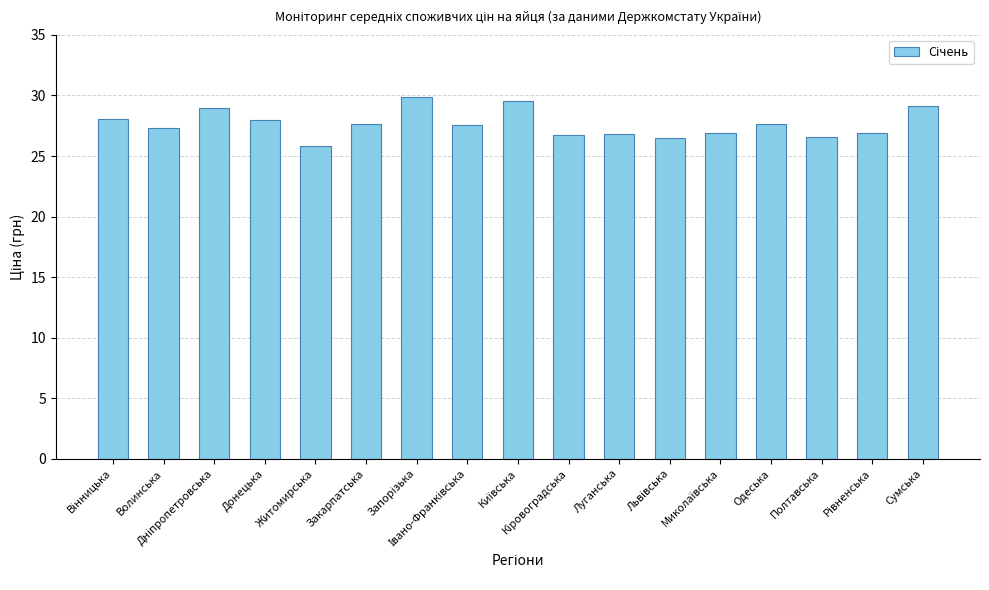

What is the maximum value shown in the chart?

29.9